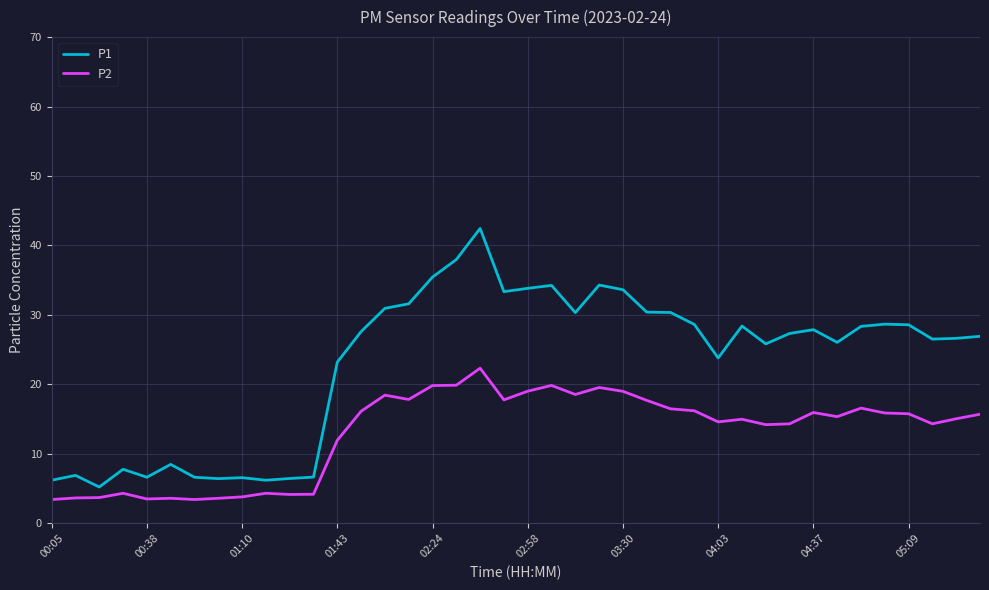

True or false: P2 and P1 intersect in this chart.

False